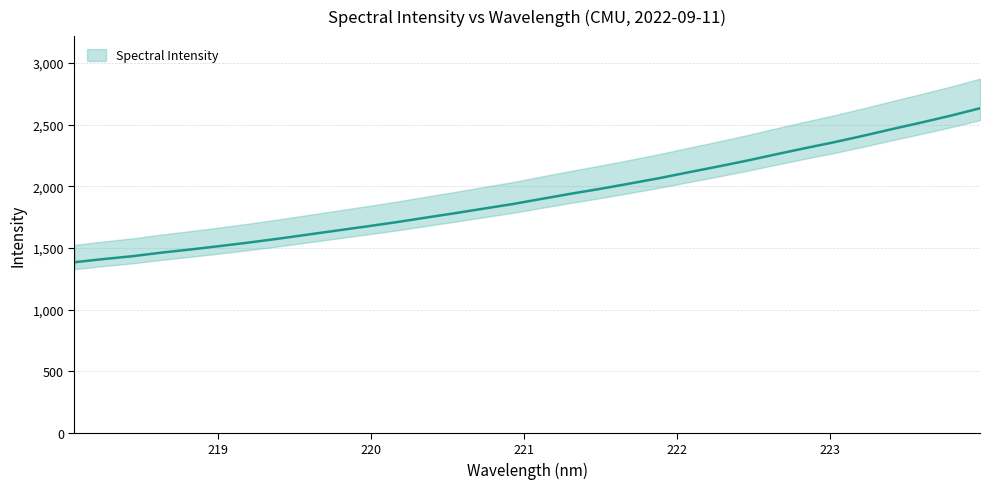

Which category has the lowest value across all series?

218.0596